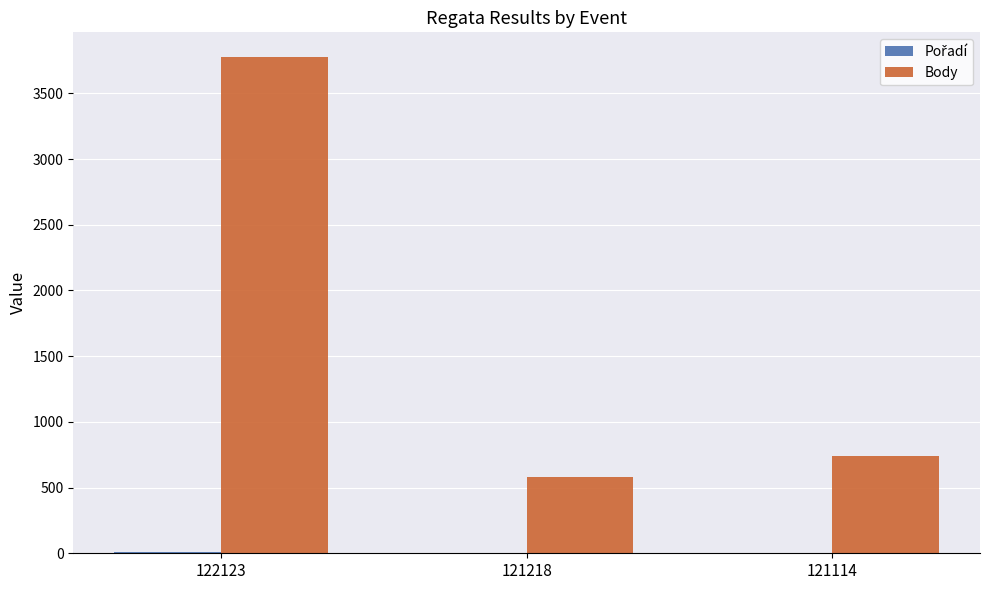

Where does the Body series first go above 744?

122123